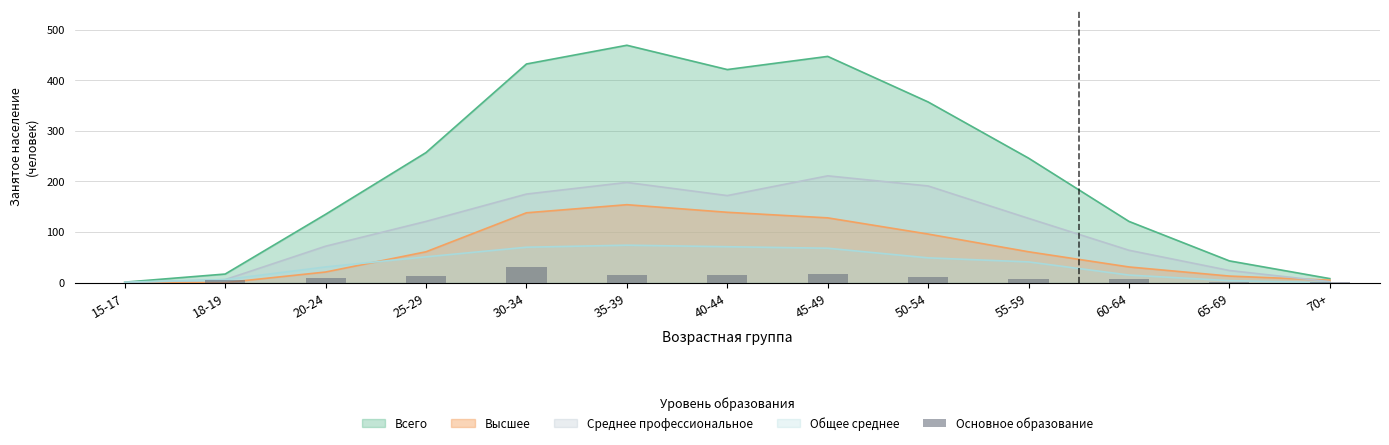

What is the sum of all values?

133